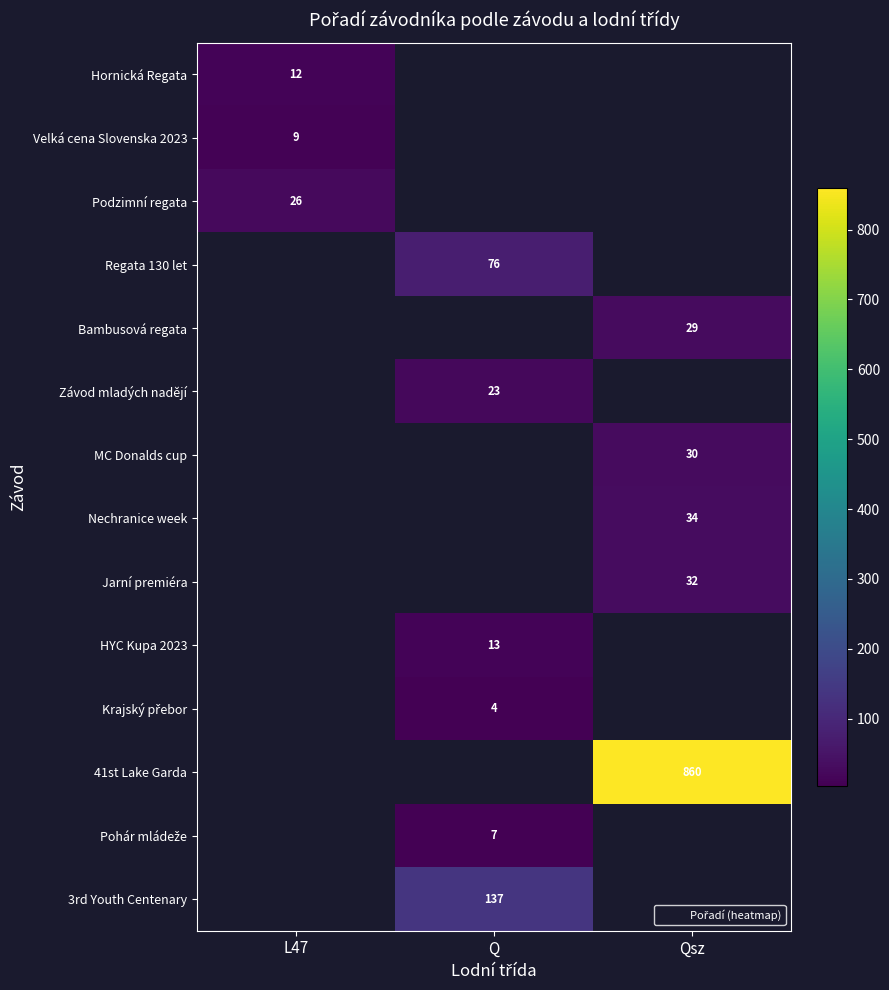

The Regata 130 let series shows 76 at Q. True or false?

True